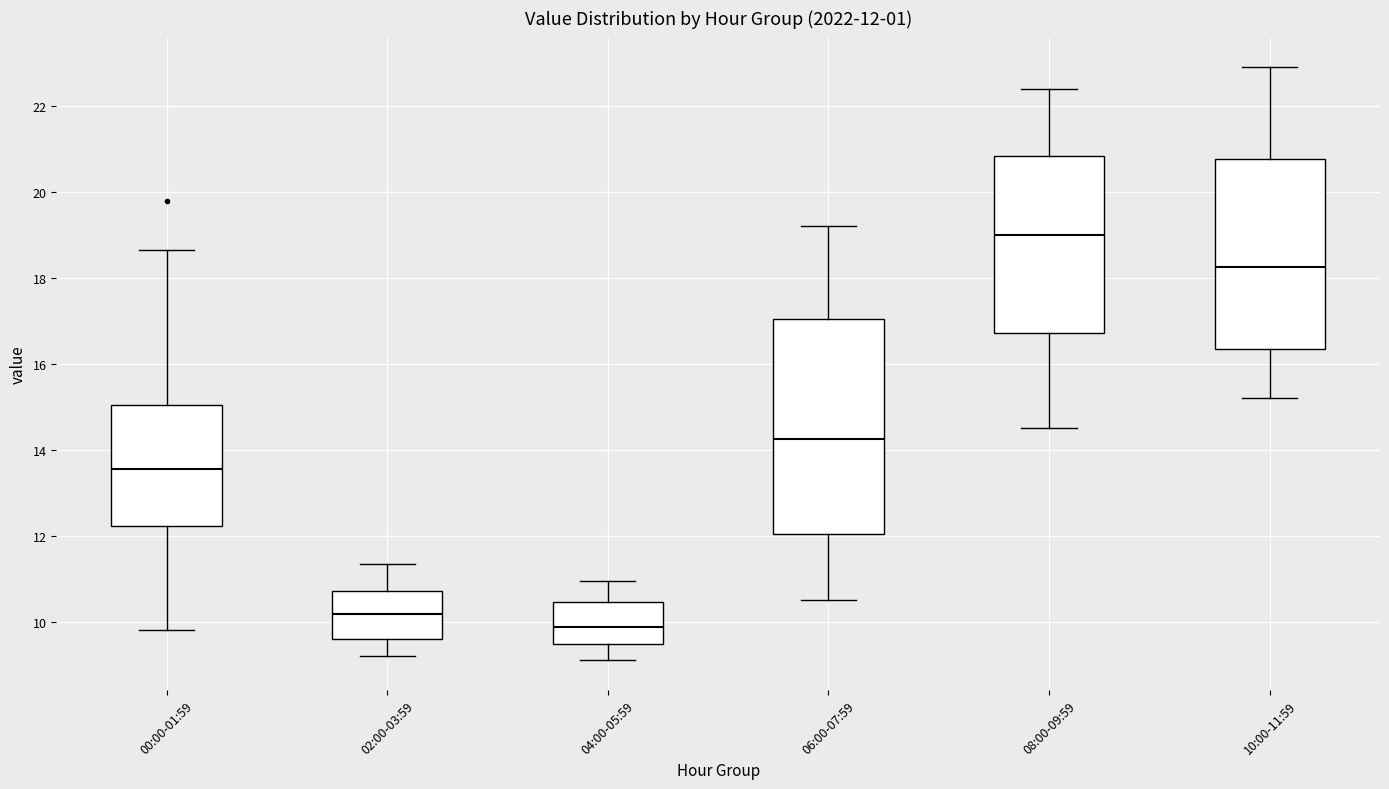

Which box has the highest median line?

08:00-09:59